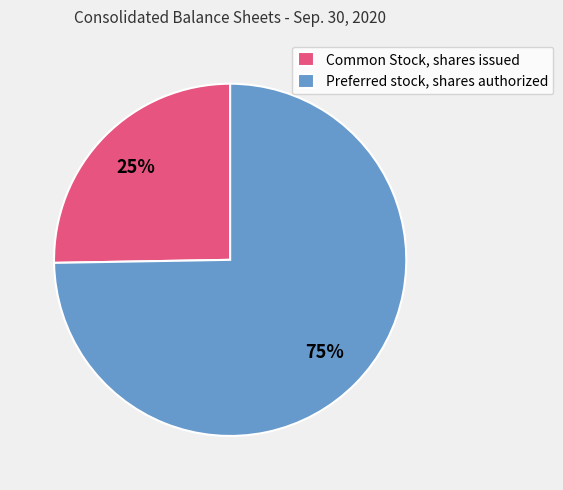

What is the smallest slice in the pie chart?

Common Stock, shares issued